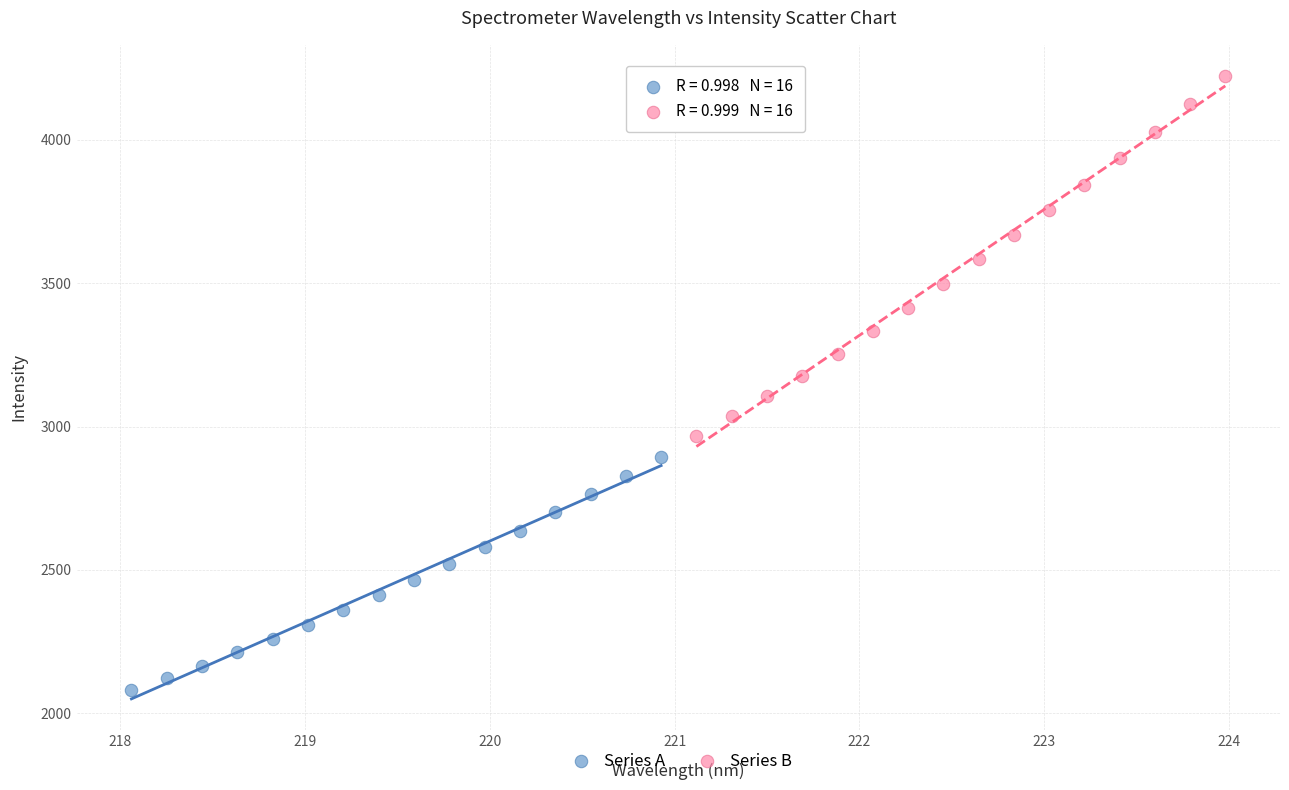

Which series contains the highest Y value?

Series B